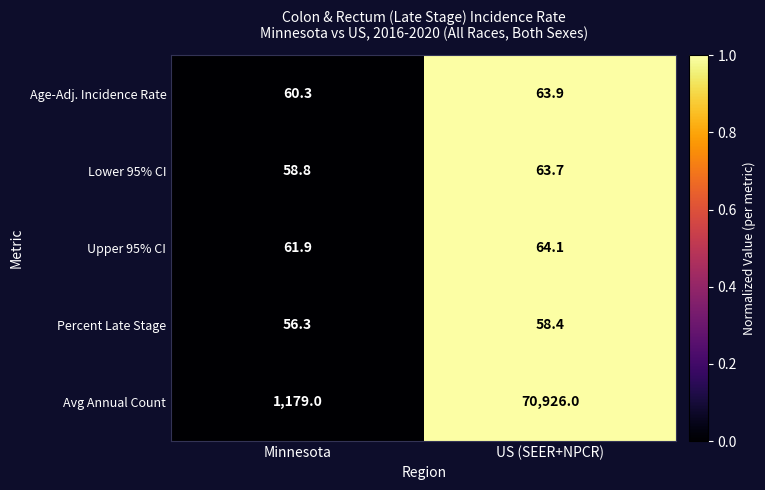

What is the sum of all Age-Adj. Incidence Rate values?

124.2